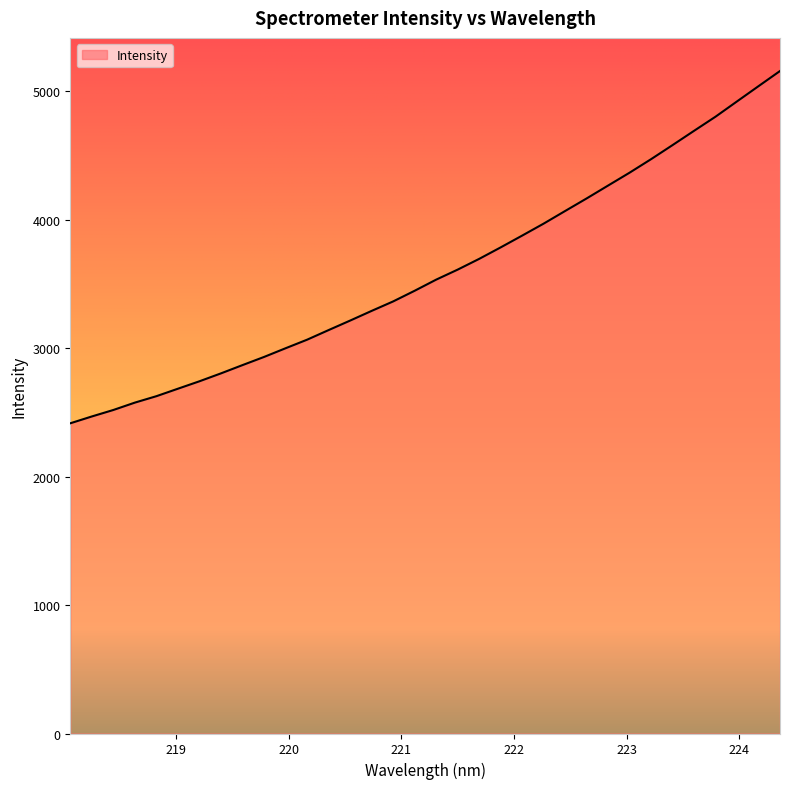

What is the smallest value displayed?

2415.6